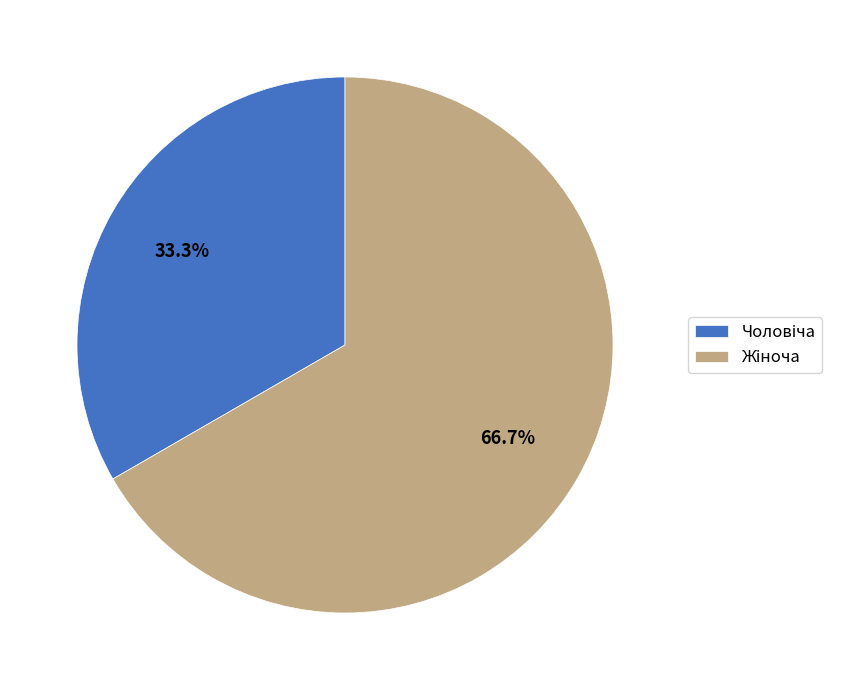

Does any single category account for the majority?

Yes